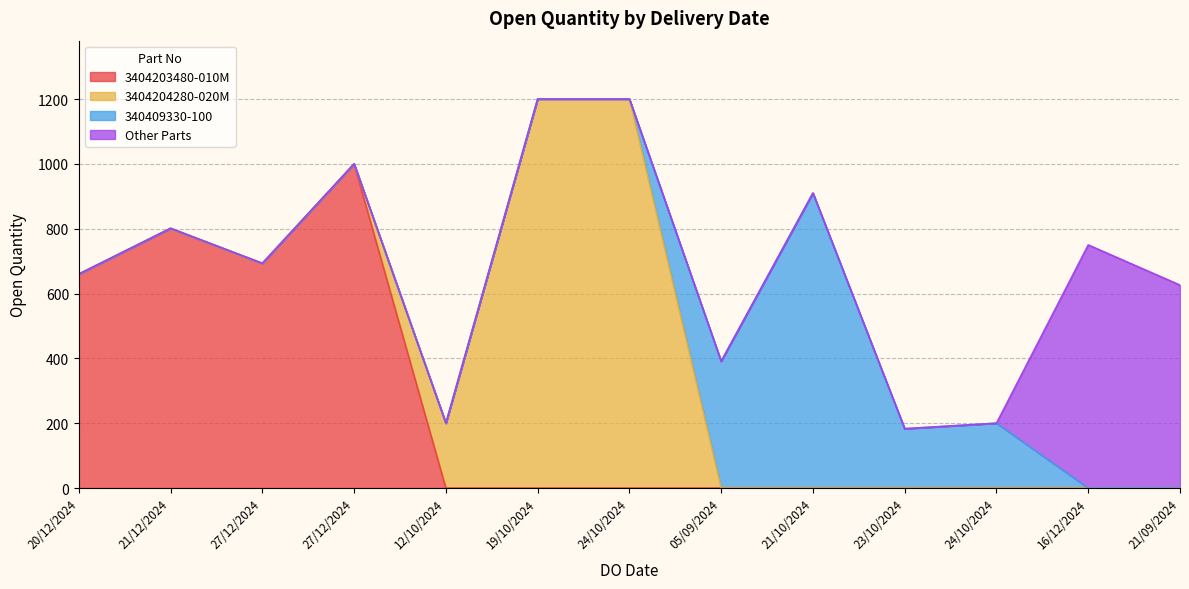

Is it true that the value at 16/12/2024 is 512?

False